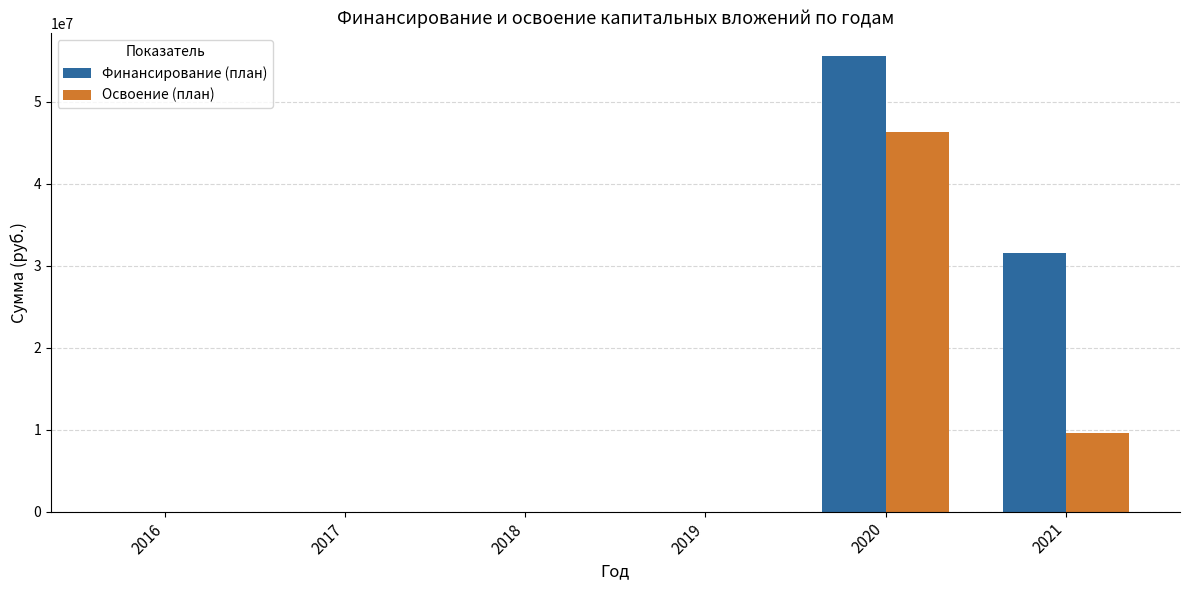

Are the bars grouped side by side (vs. stacked)?

Yes